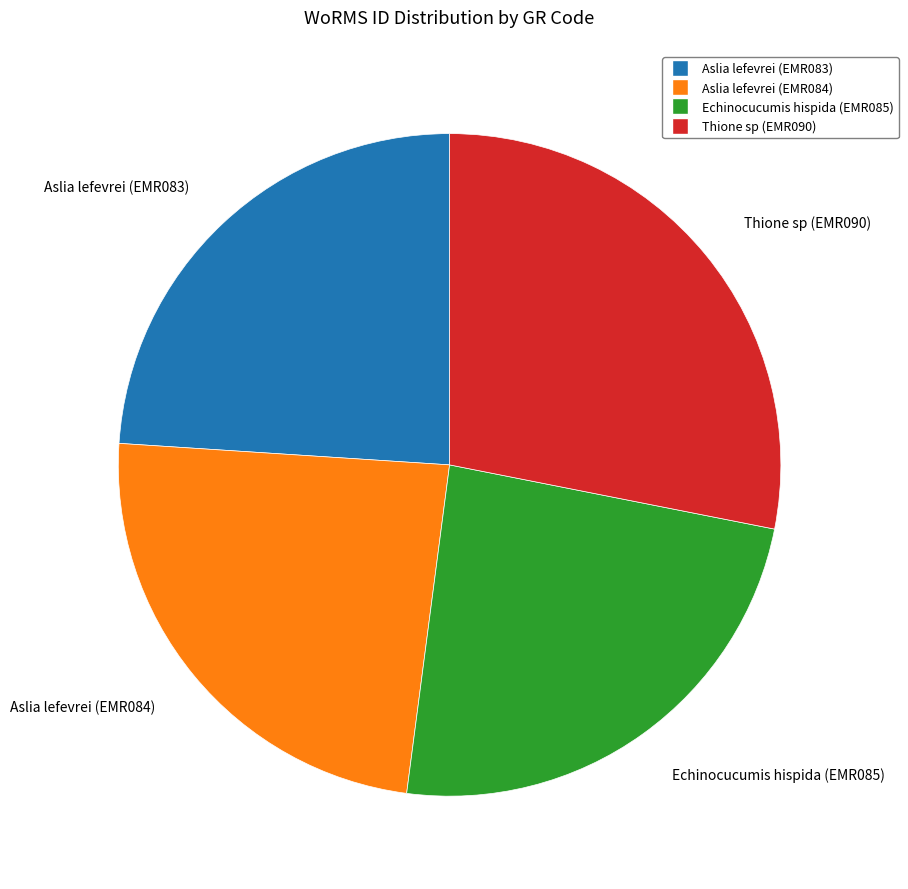

Is it true that Aslia lefevrei (EMR084) is 36% of the pie?

False